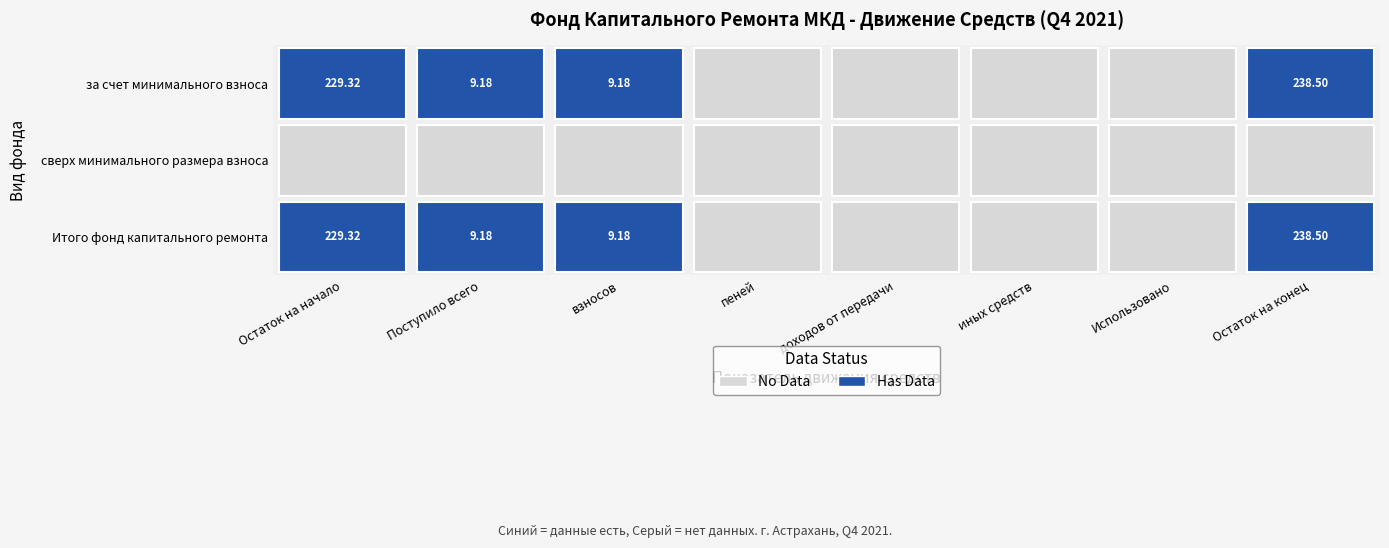

How many series are shown in this chart?

3